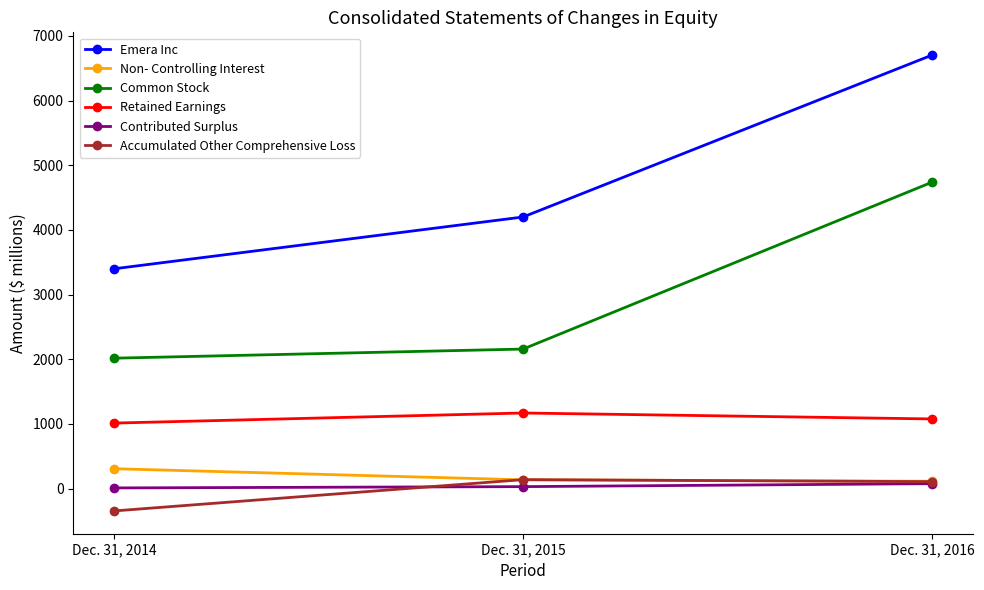

Which category has the highest value in the Emera Inc series?

Dec. 31, 2016